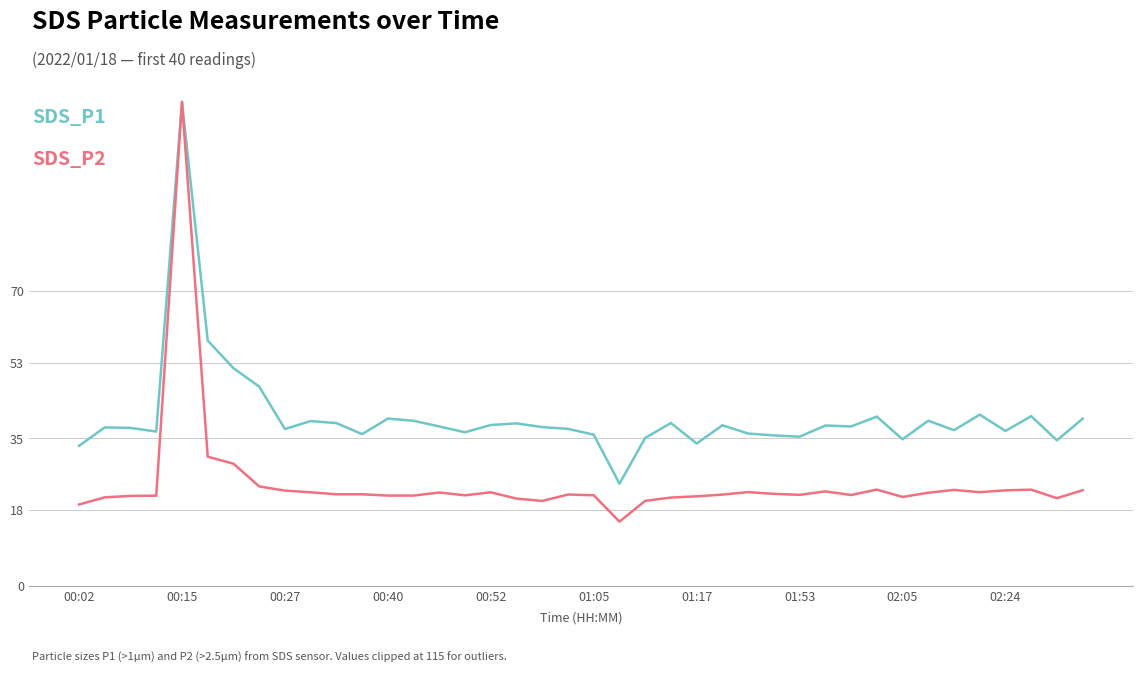

What is the greatest value displayed?

115.0